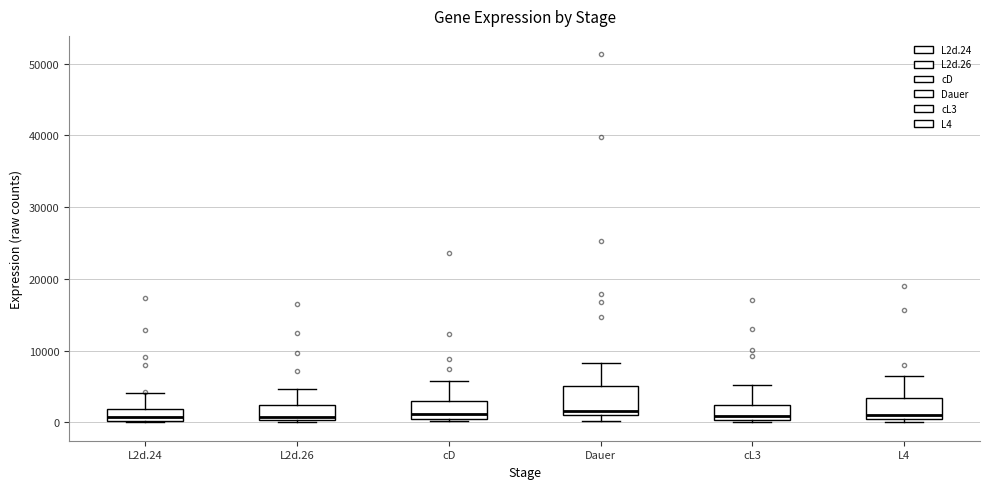

Where is the upper edge of the box for L2d.24 on the y-axis? The values are not printed on the chart, so give them approximately, as read against the axis.

2000